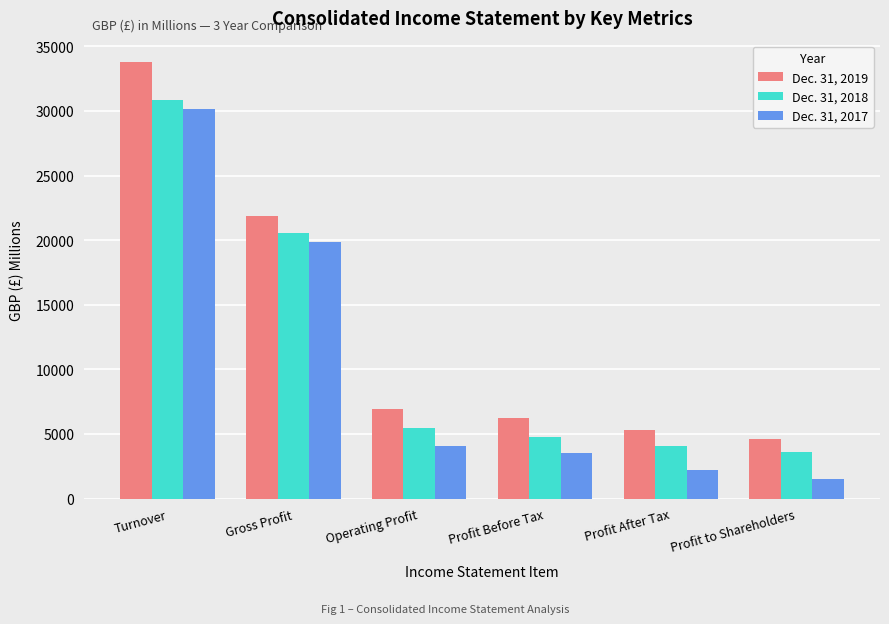

How many groups of bars are there?

6